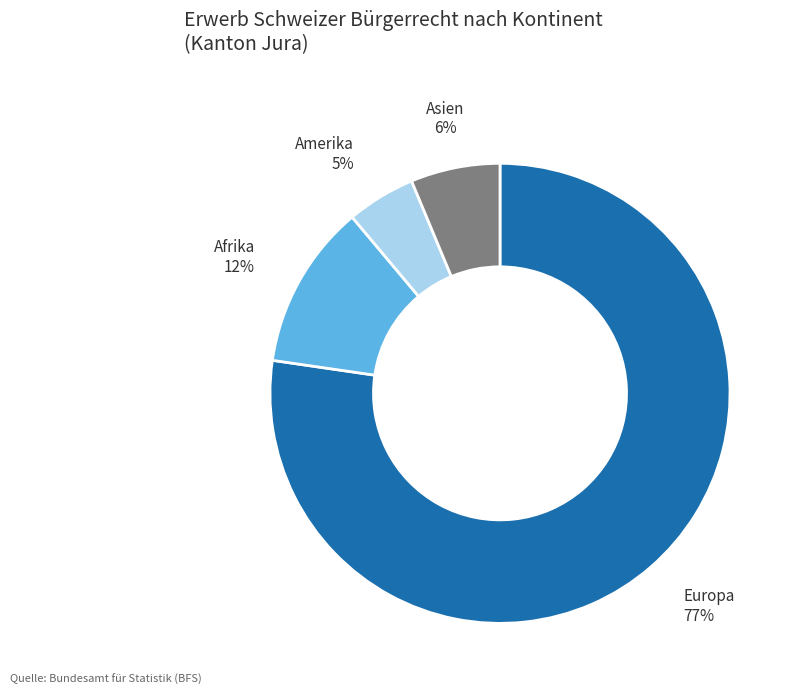

To the nearest percent, what percentage of the pie is Afrika?

12%